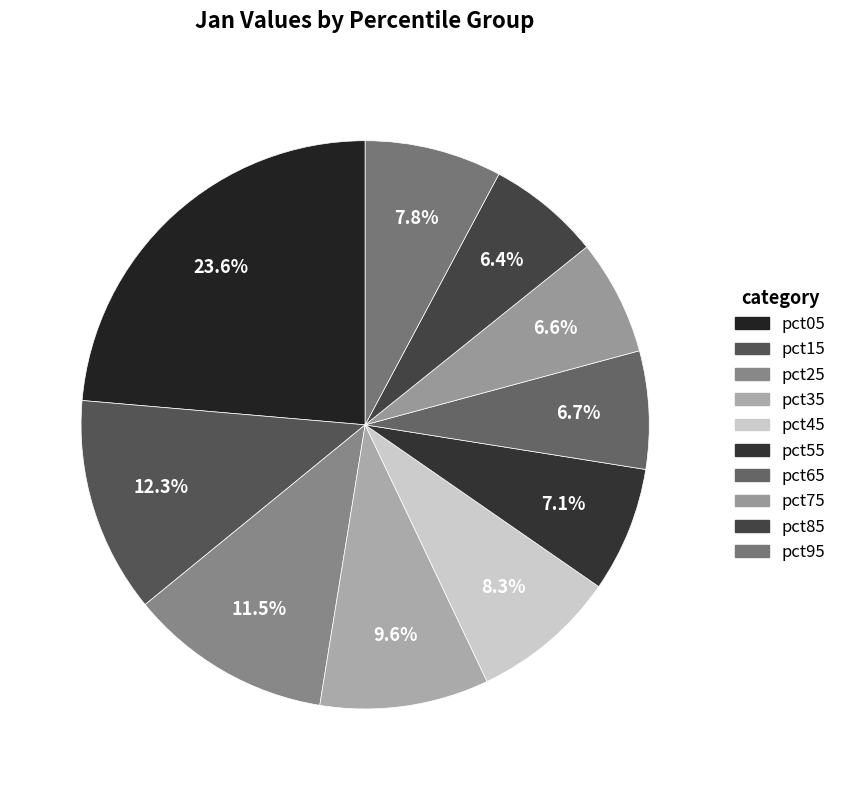

What is the largest slice in the pie chart?

pct05